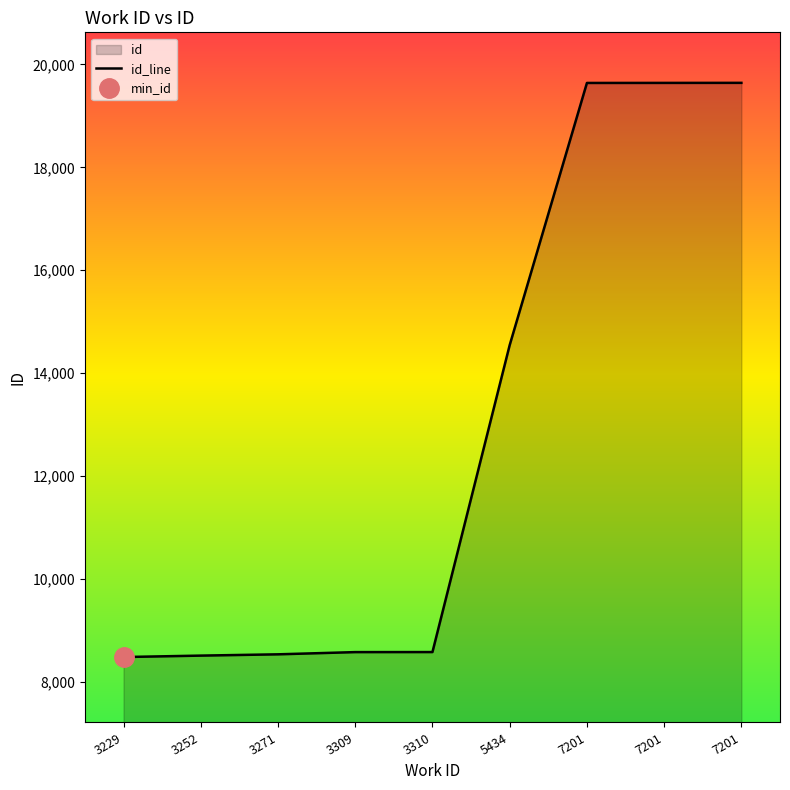

Which category has the highest value across all series?

7201